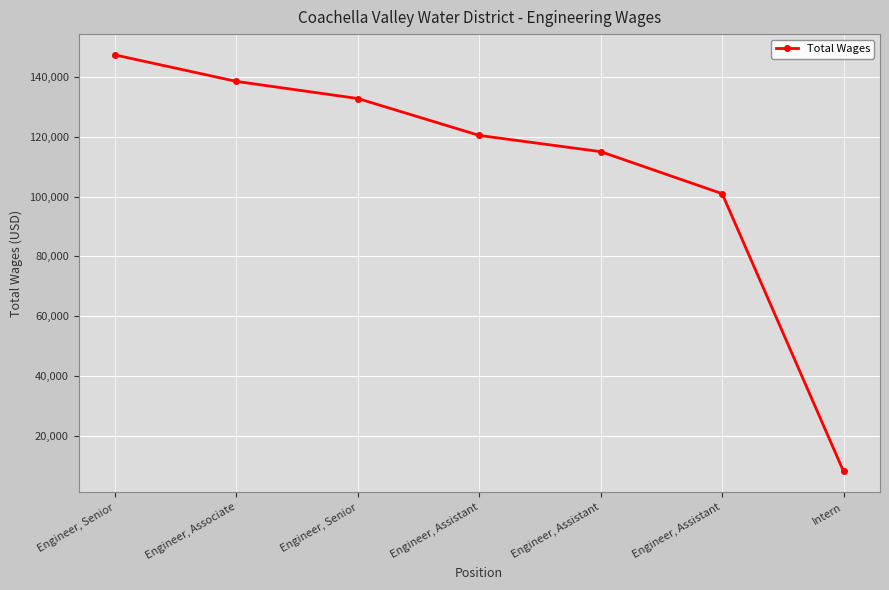

What is the sum of the values at Engineer, Senior and Engineer, Associate?

271516